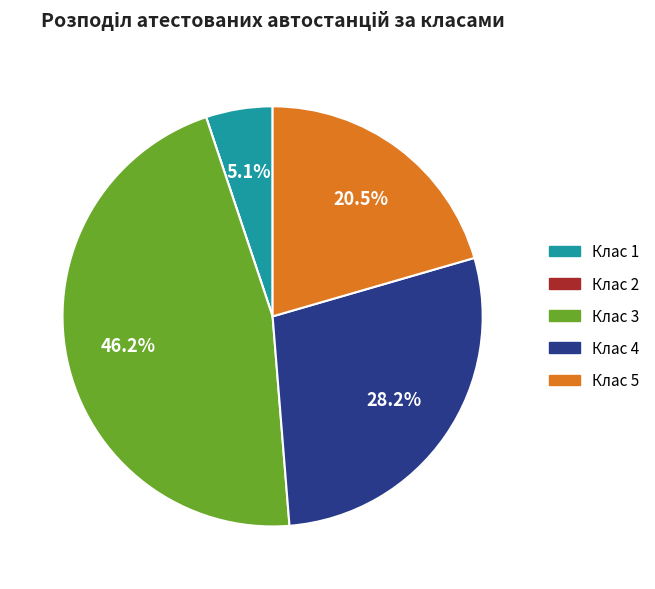

How much of the chart is everything except Клас 3?

53.8%